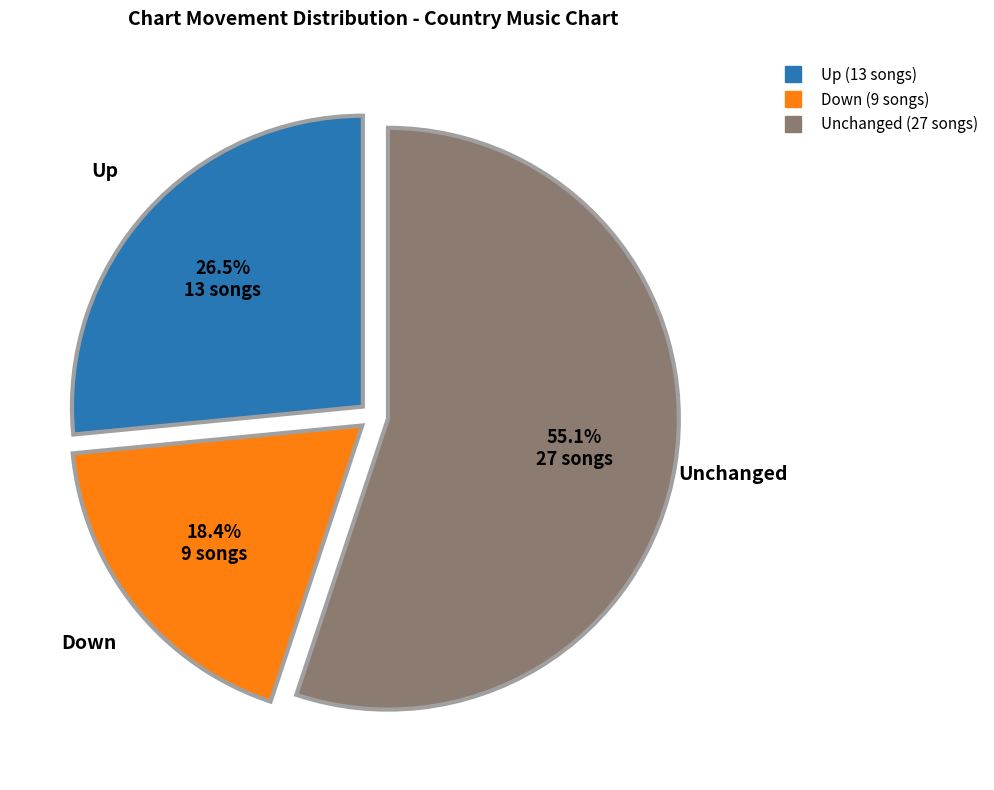

Is there any slice that represents more than half of the pie?

Yes